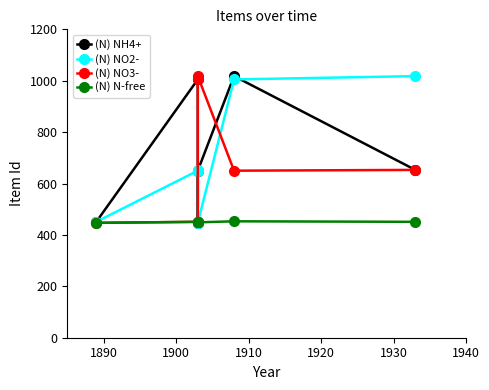

Which series changed the most between 1900 and 1910?

NO2-